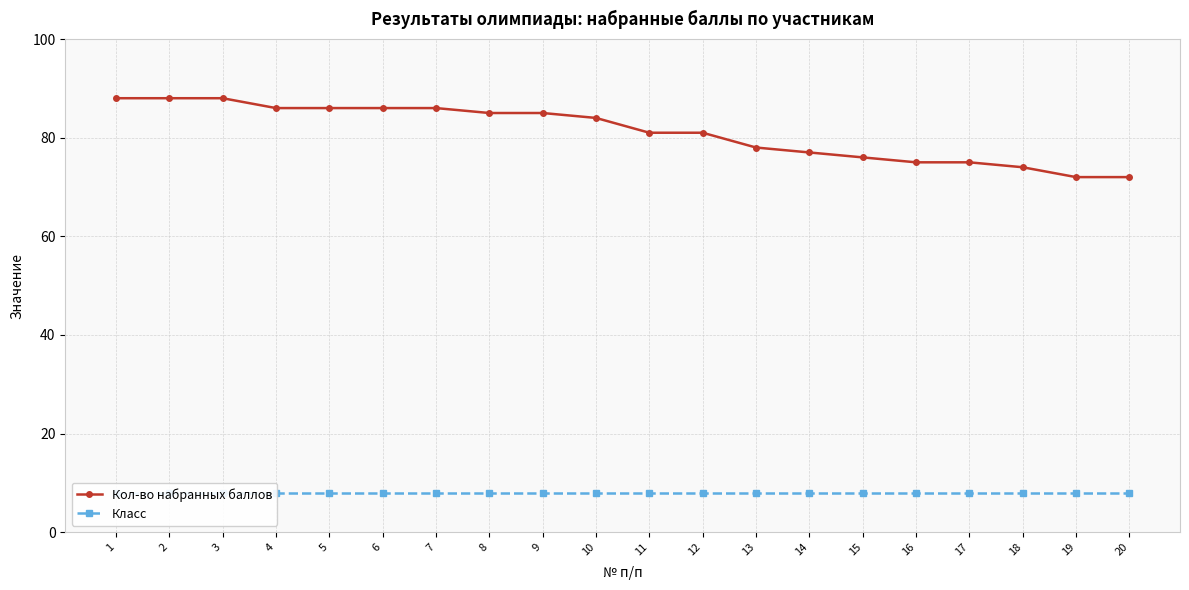

Which series has the widest spread of values?

Кол-во набранных баллов